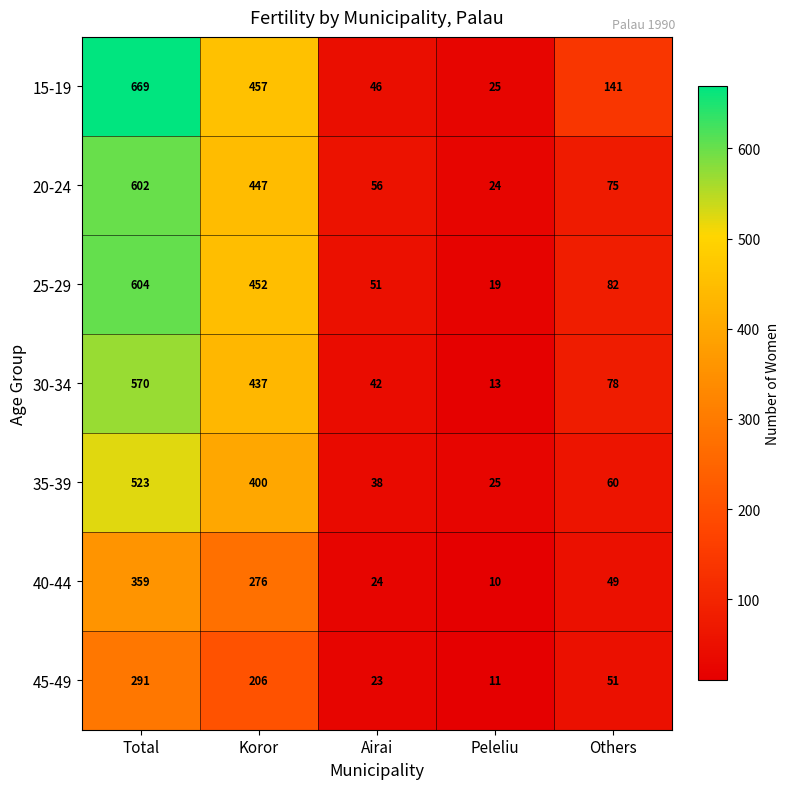

Rank the categories by 35-39 value from highest to lowest.

Total, Koror, Others, Airai, Peleliu